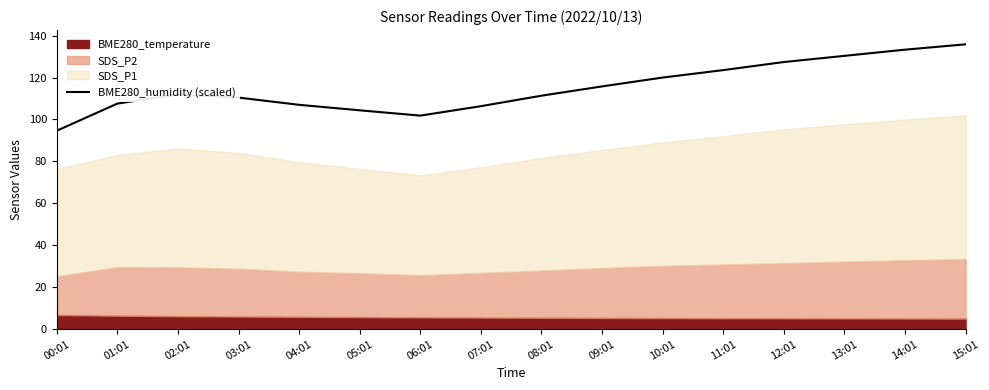

The value of BME280_humidity (scaled) at 05:01 is 104.4. True or false?

True